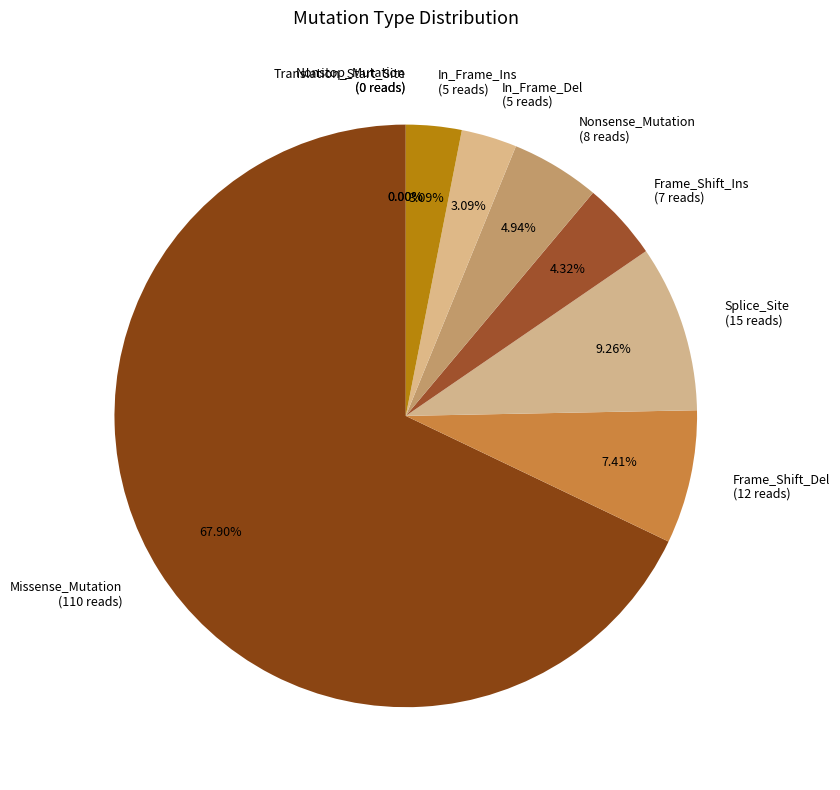

What is the majority slice?

Missense_Mutation